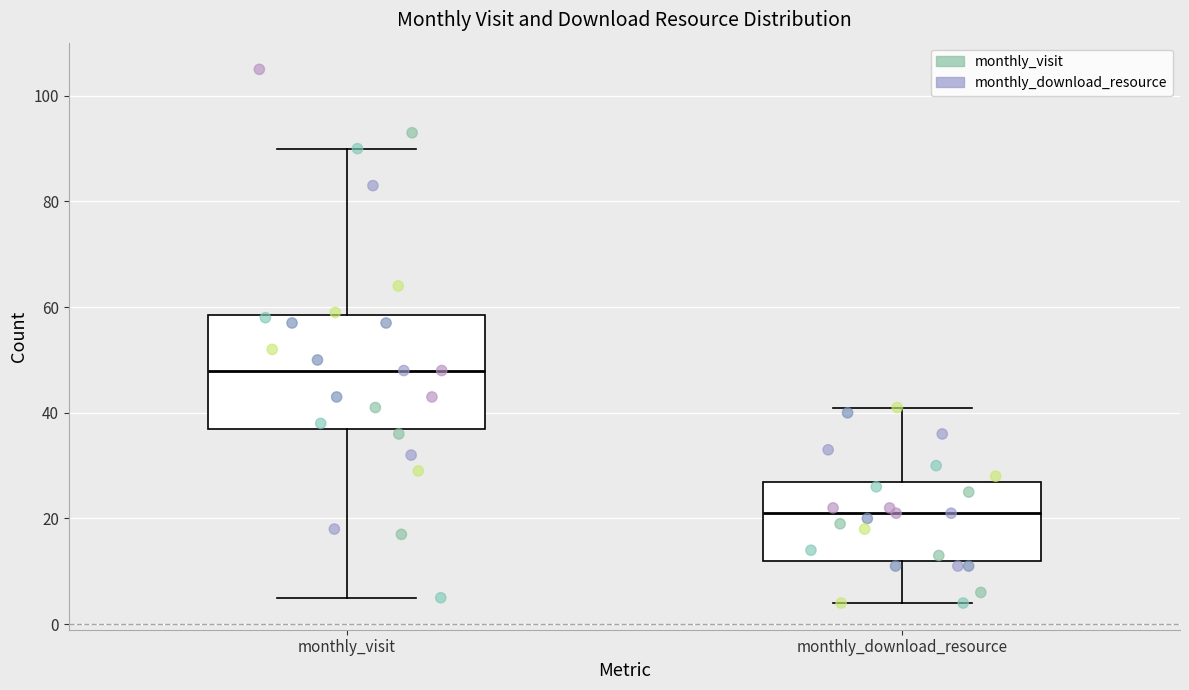

Comparing the boxes themselves (not the whiskers), which one is the tallest?

monthly_visit